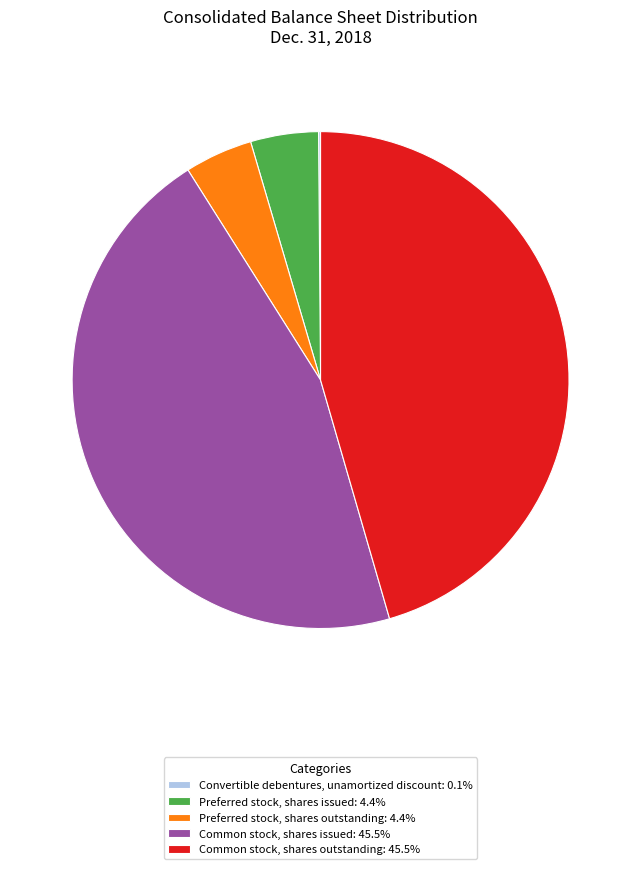

What is the ratio of the value at Common stock, shares issued: 45.5% to the value at Preferred stock, shares outstanding: 4.4%?

10.3